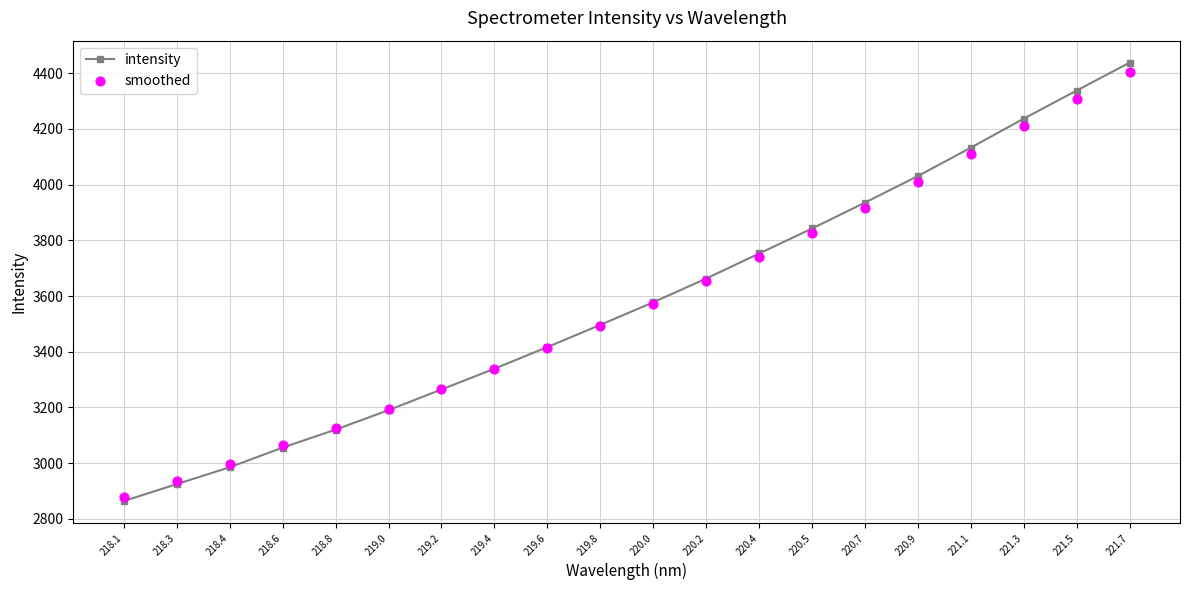

Is the value of intensity at 218.1 greater than the value of smoothed at 221.3?

No